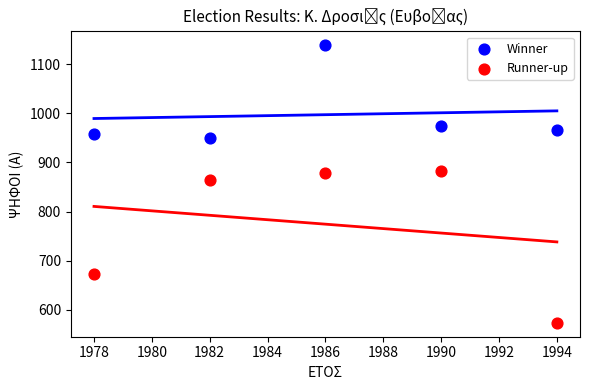

Which series has the widest spread of Y values?

Runner-up